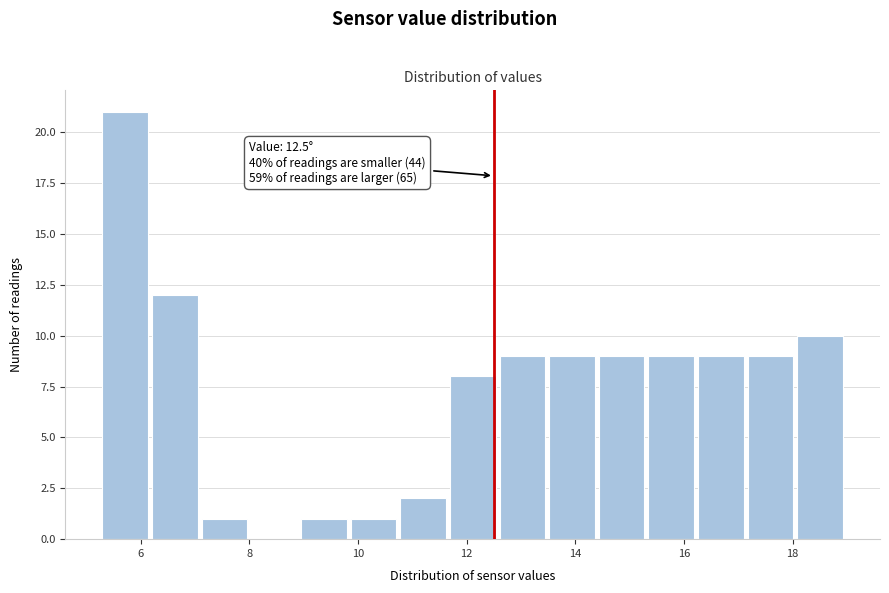

Over which range of the x-axis is the bar tallest?

5.4 to 6.2